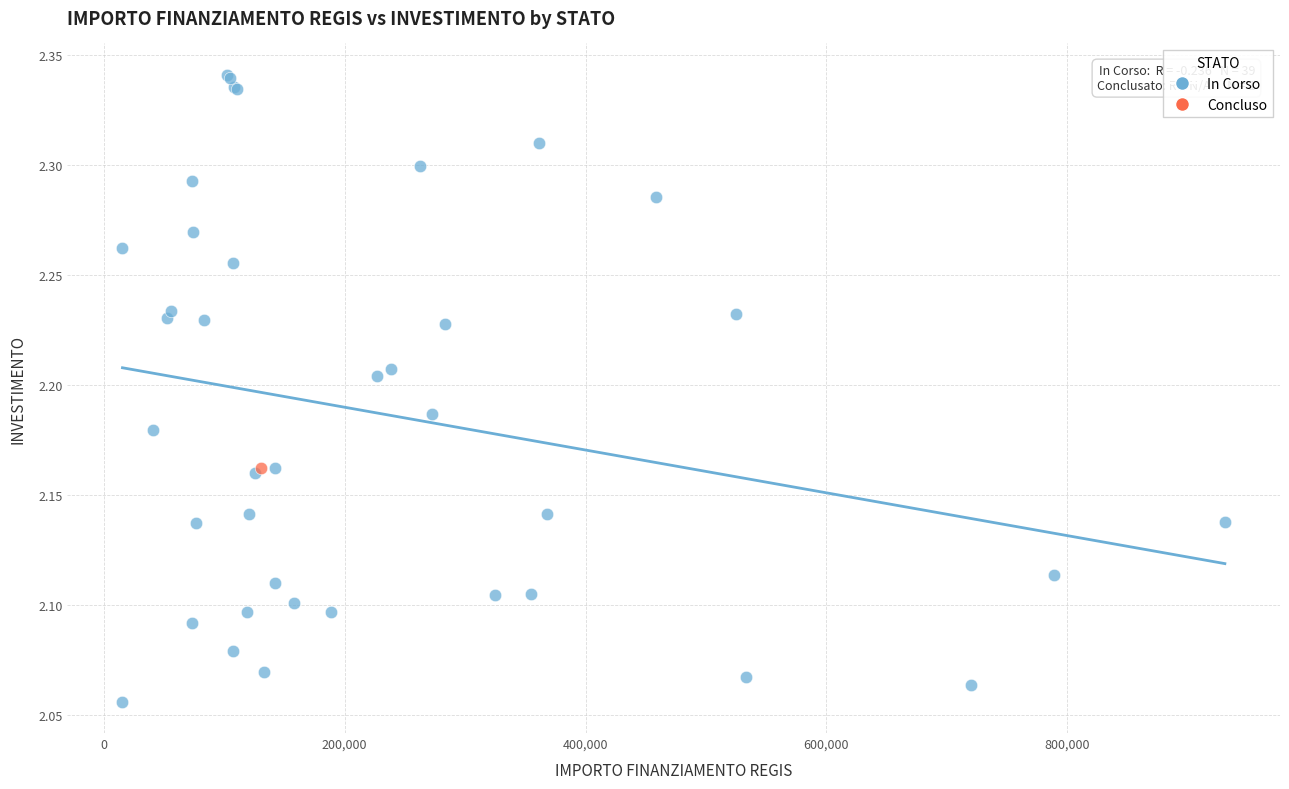

What are all the series names shown in the legend?

In Corso, Concluso